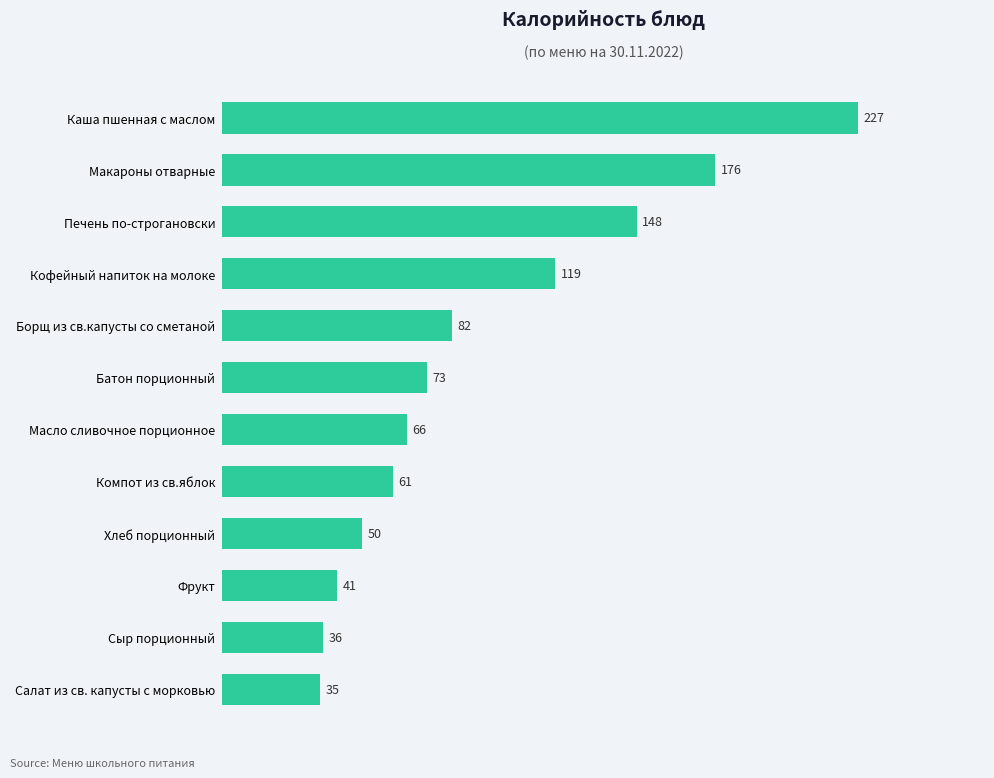

Where is the data nearest to the value 131?

Кофейный напиток на молоке